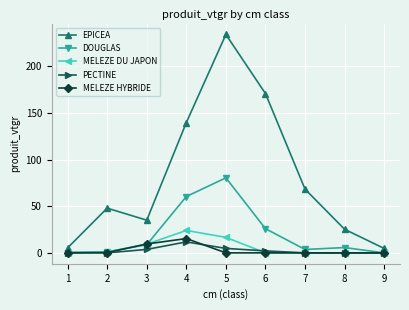

How many interior local peaks does the EPICEA series have?

2